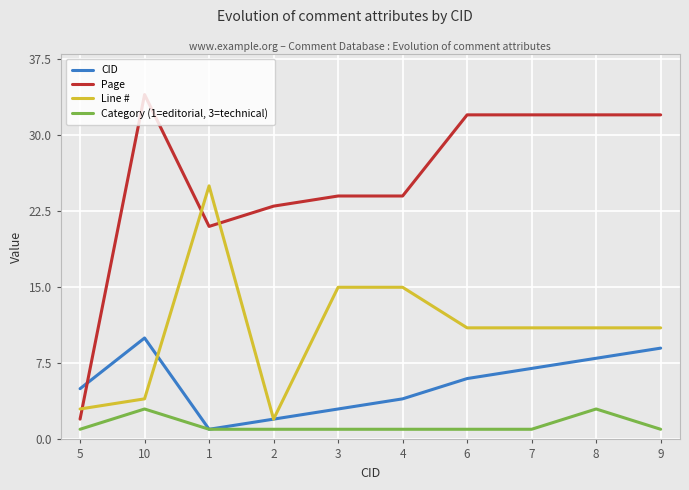

Which series has the widest spread of values?

Page